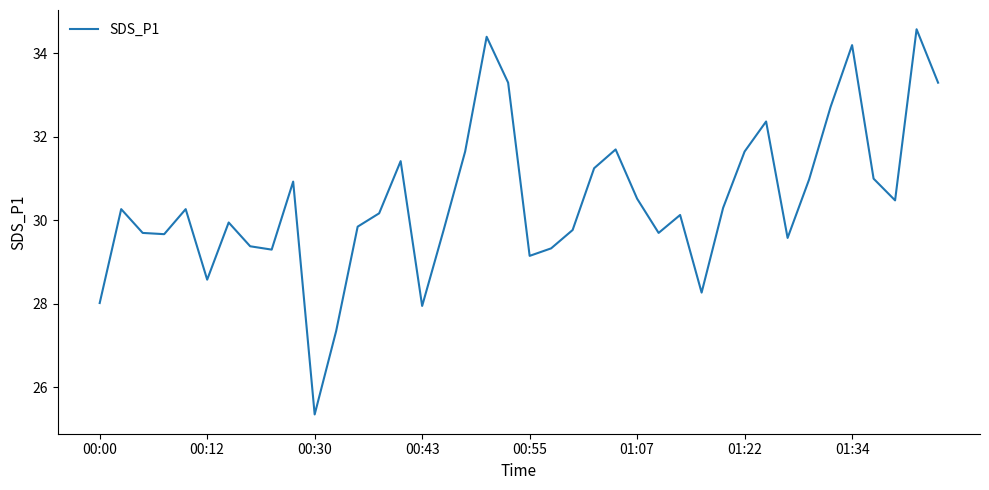

What is the minimum value shown in the chart?

25.4